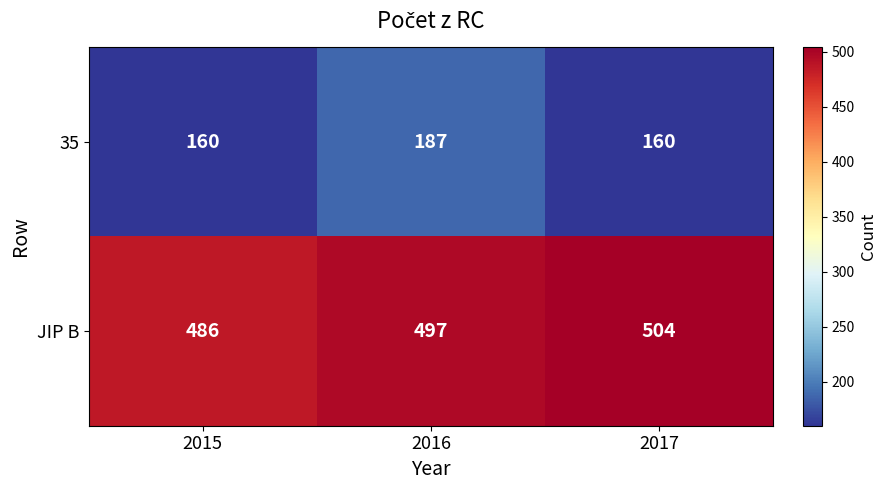

Which series has the widest spread of values?

35